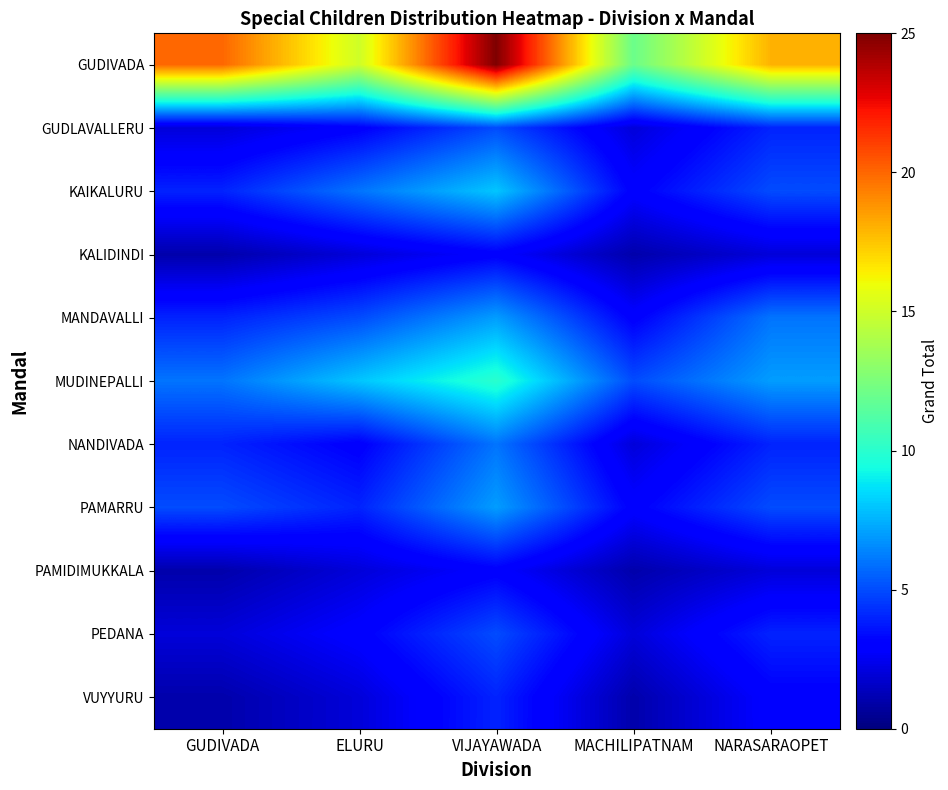

Is the value of VIJAYAWADA at KAIKALURU greater than the value of GUDIVADA at MANDAVALLI?

Yes